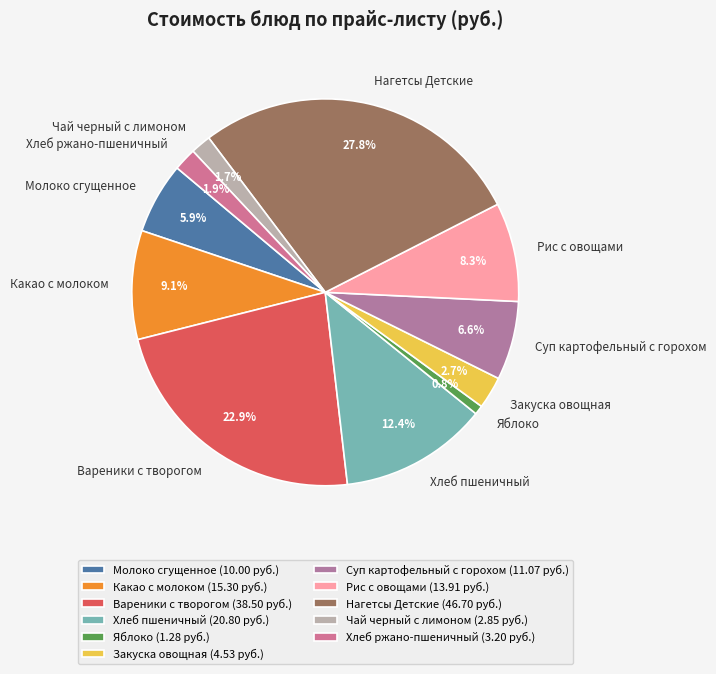

True or false: Хлеб ржано-пшеничный accounts for 8% of the total.

False